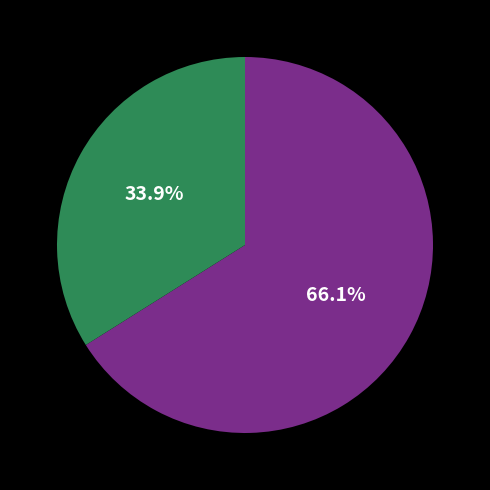

Does any single category account for the majority?

Yes